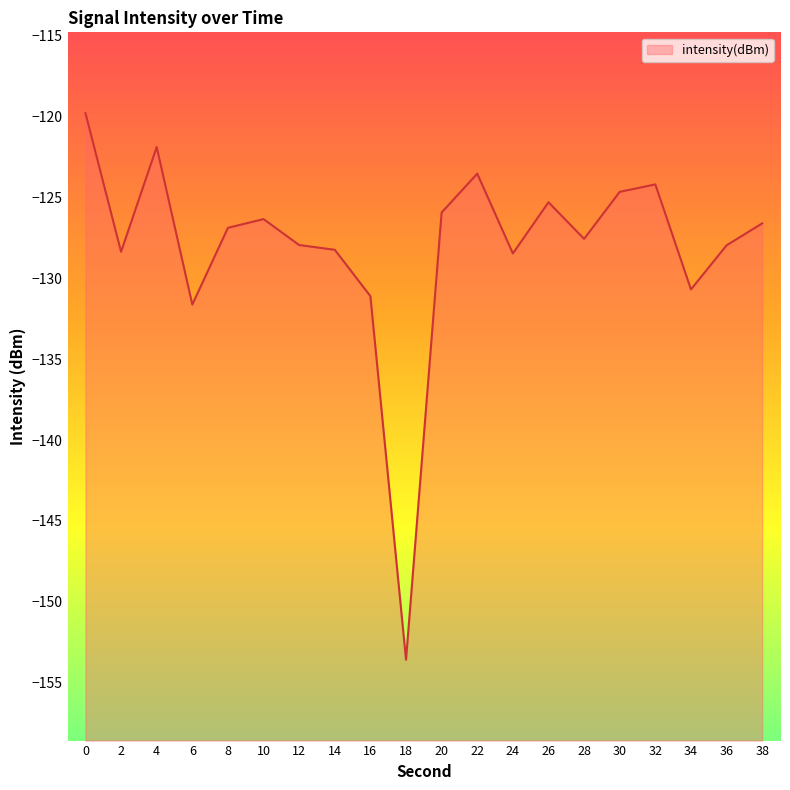

The value at 30 is -124.6. True or false?

True